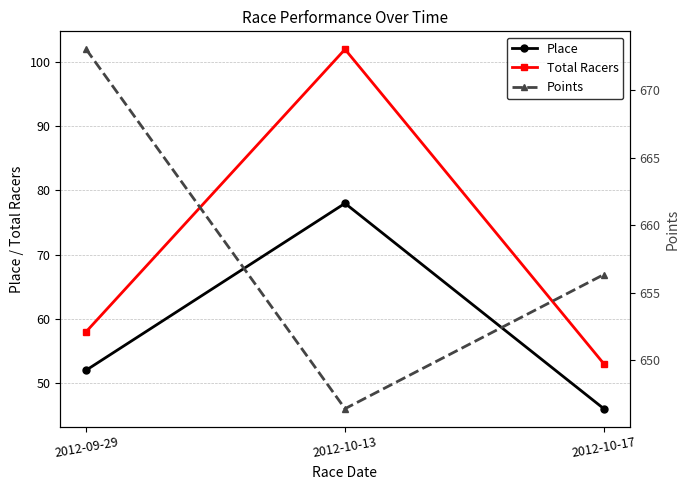

Reading right to left, what are all the values shown in this chart?

Place: 2012-10-17=46.0	2012-10-13=78.0	2012-09-29=52.0
Total Racers: 2012-10-17=53.0	2012-10-13=102.0	2012-09-29=58.0
Points: 2012-10-17=656.4	2012-10-13=646.4	2012-09-29=673.0